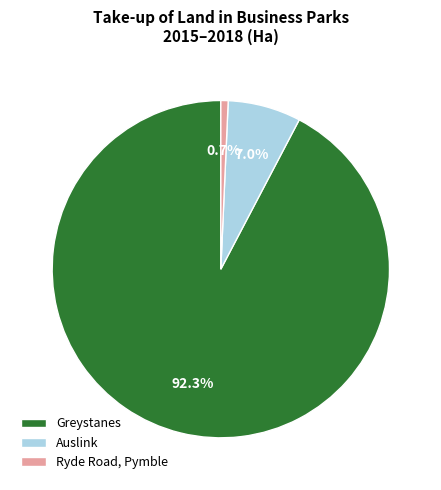

Count the number of slices in the pie.

3